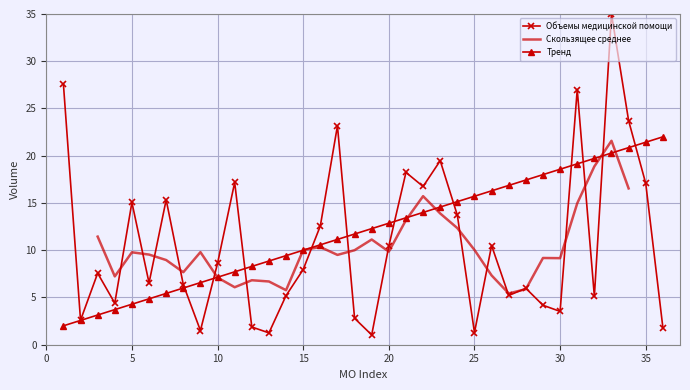

Rank the categories by value from lowest to highest.

19, 13, 25, 9, 36, 12, 2, 18, 30, 29, 4, 32, 14, 27, 28, 8, 6, 3, 15, 10, 20, 26, 16, 24, 5, 7, 22, 35, 11, 21, 23, 17, 34, 31, 1, 33